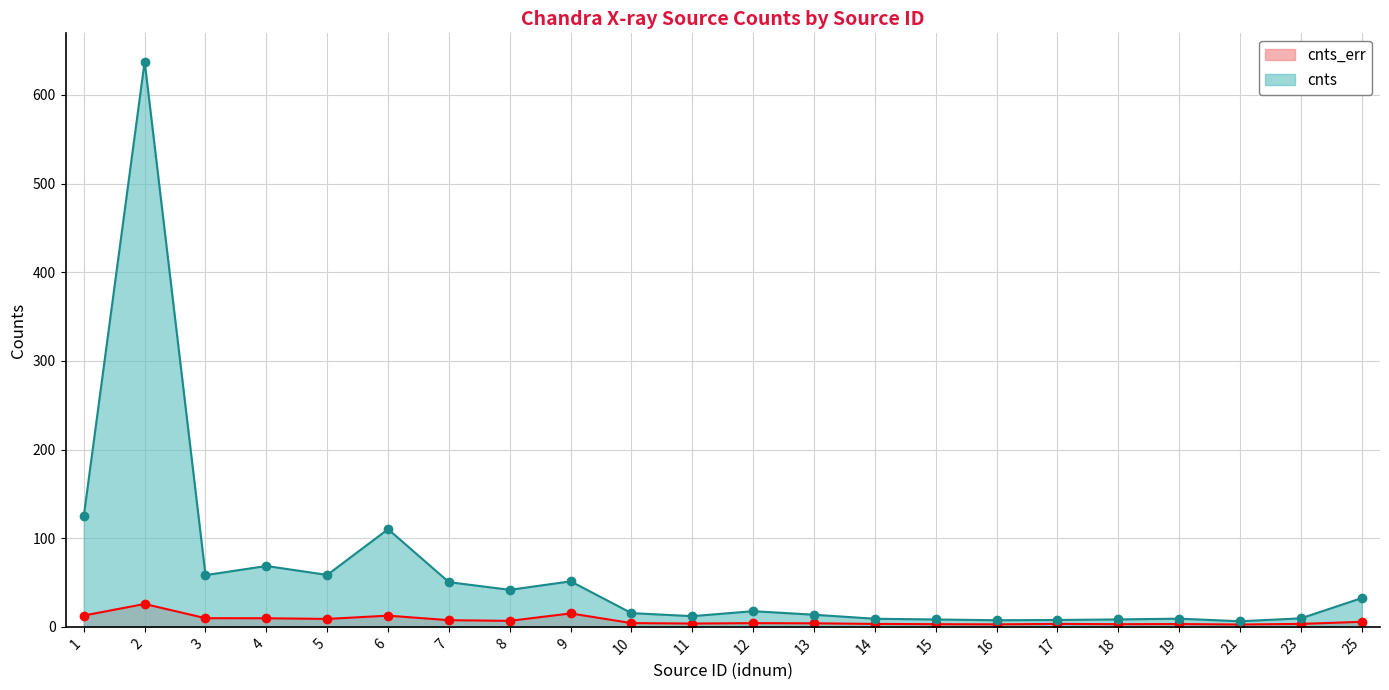

What is the sum of all cnts values?

1359.7